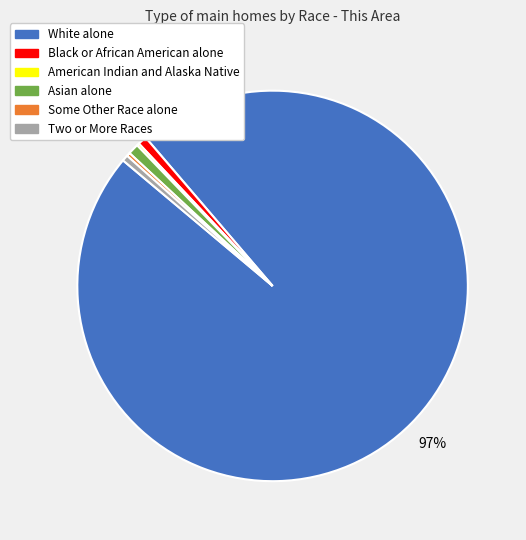

Is the sum of Two or More Races and Some Other Race alone greater than half?

No